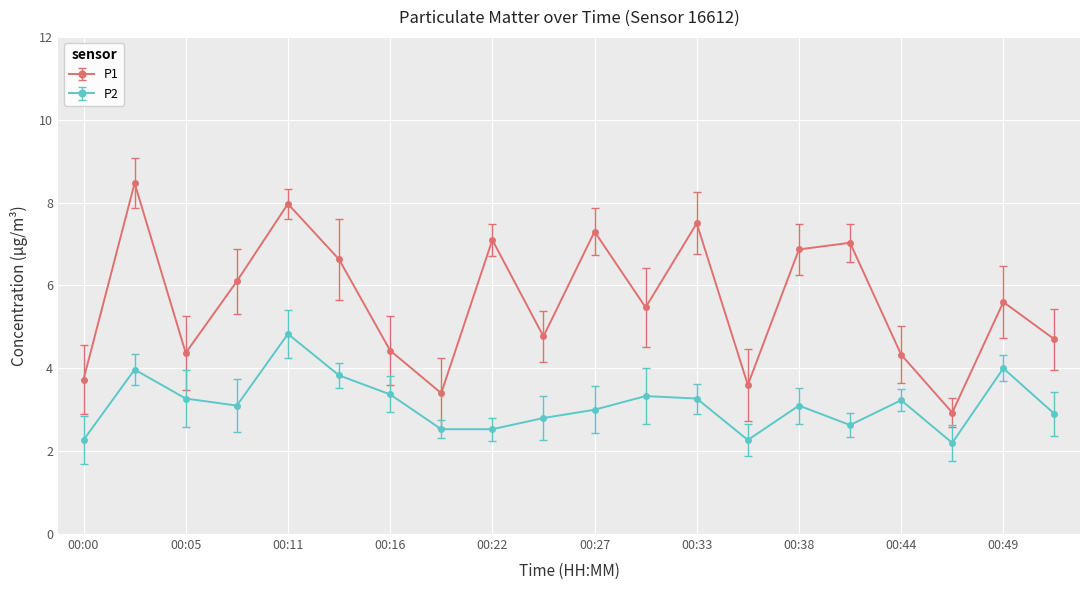

List the series in order of their overall mean, highest first.

P1, P2